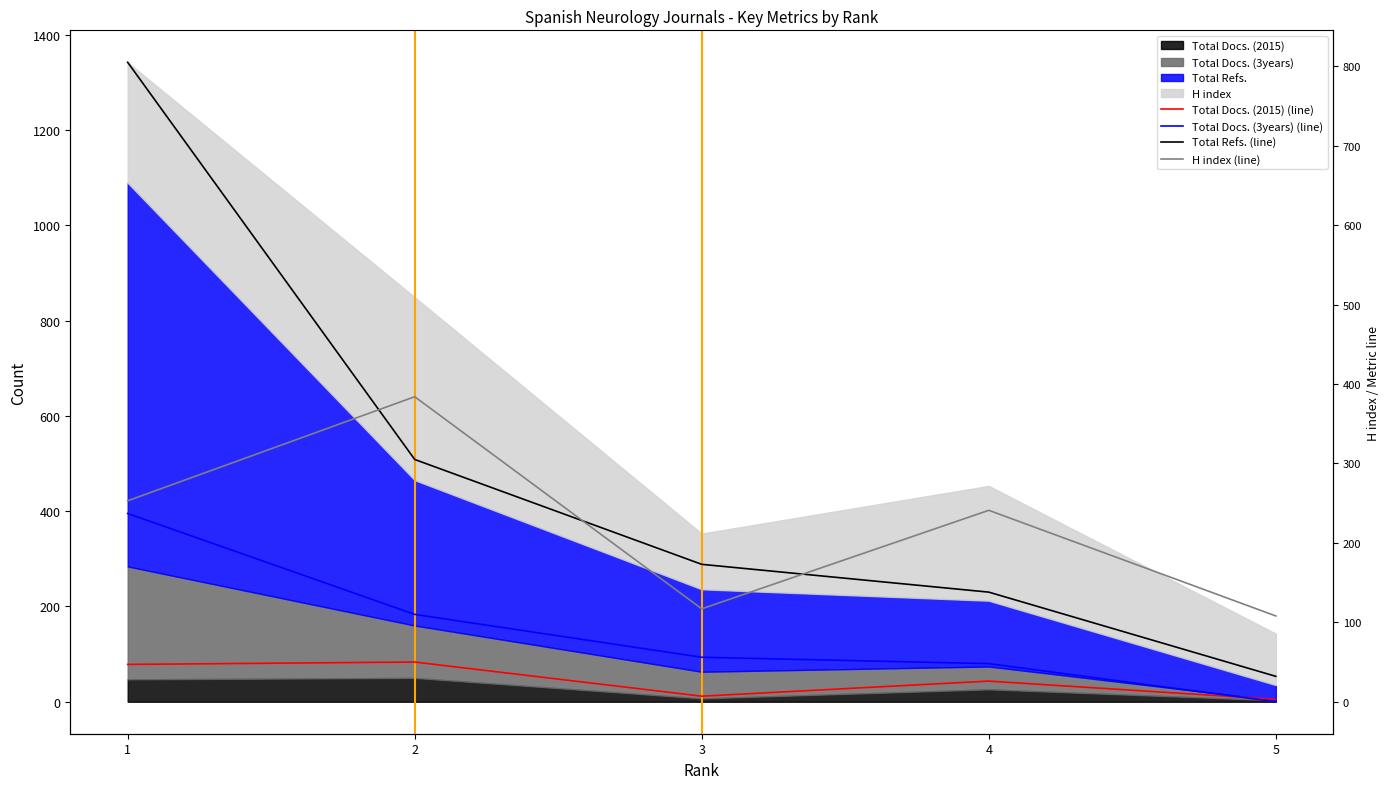

What is the average value of the Total Refs. (line) series?

291